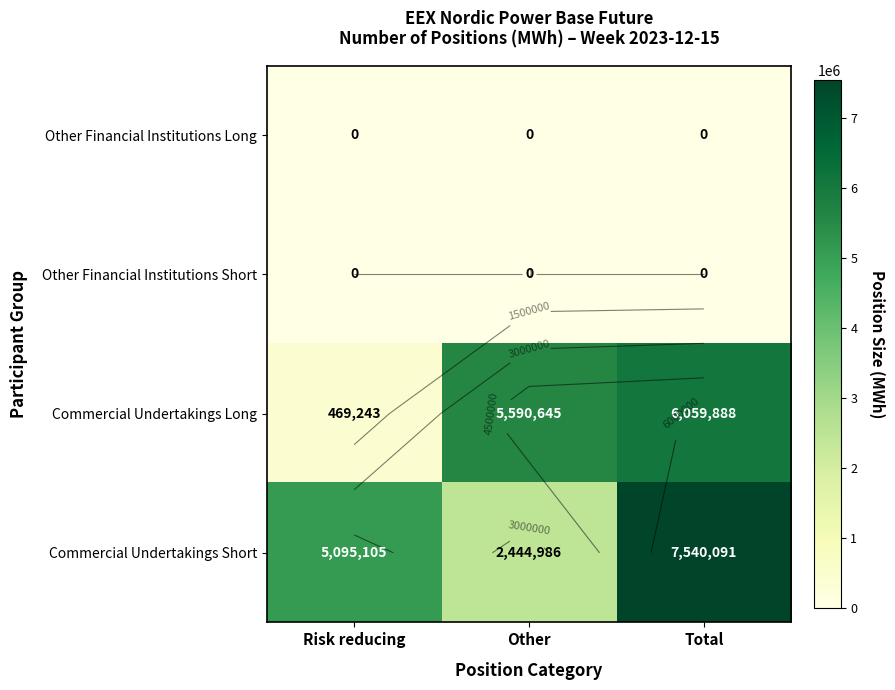

At which label does Commercial Undertakings Short reach its peak?

Total